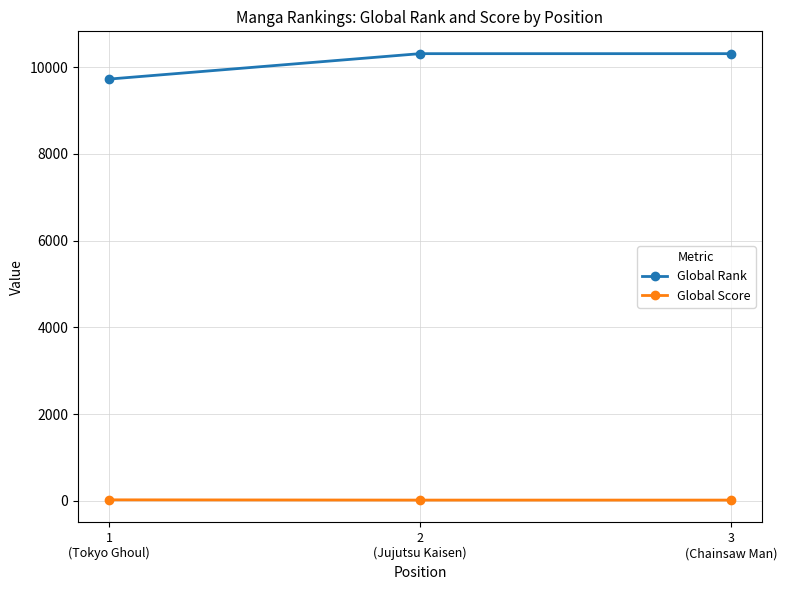

What are all the series names shown in the legend?

Global Rank, Global Score